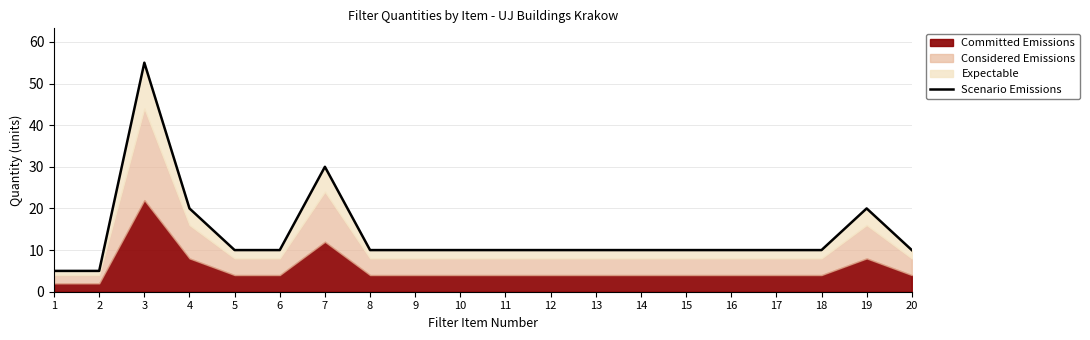

List the labels in order of value, smallest first.

1, 2, 5, 6, 8, 9, 10, 11, 12, 13, 14, 15, 16, 17, 18, 20, 4, 19, 7, 3